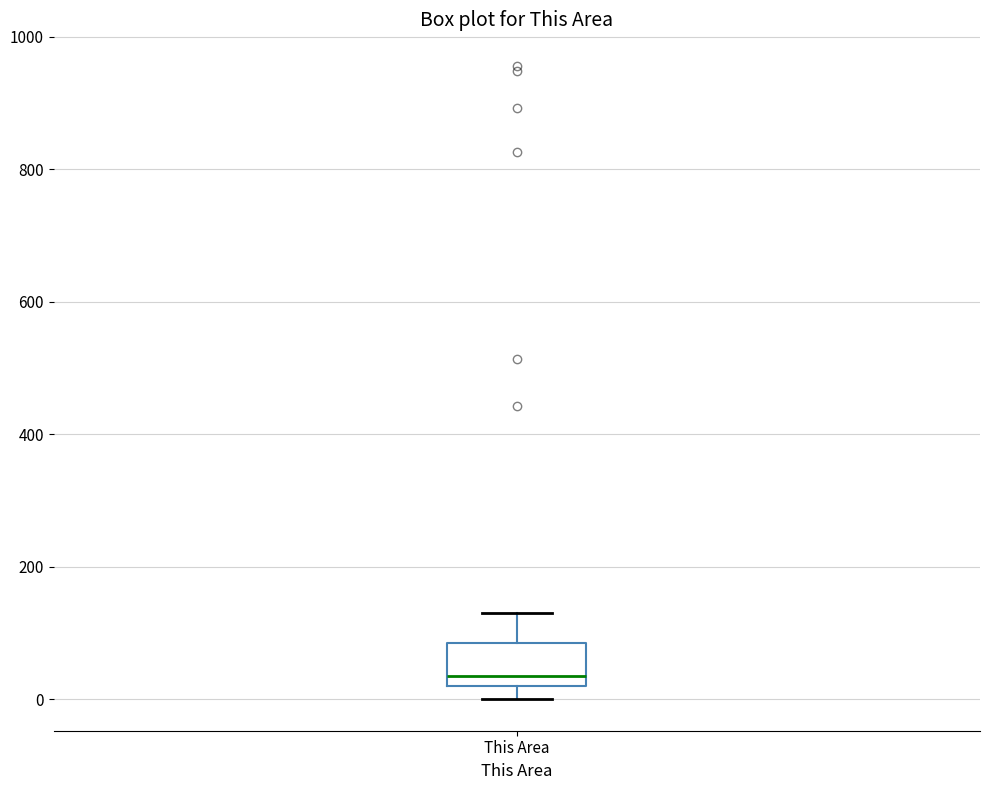

Read this box plot against the y-axis: the position of the median line, the range covered by the box, and the ends of both whiskers. The values are not printed on the chart, so give them approximately, as read against the axis.

median 40, box 20 to 80, whiskers 0 to 140